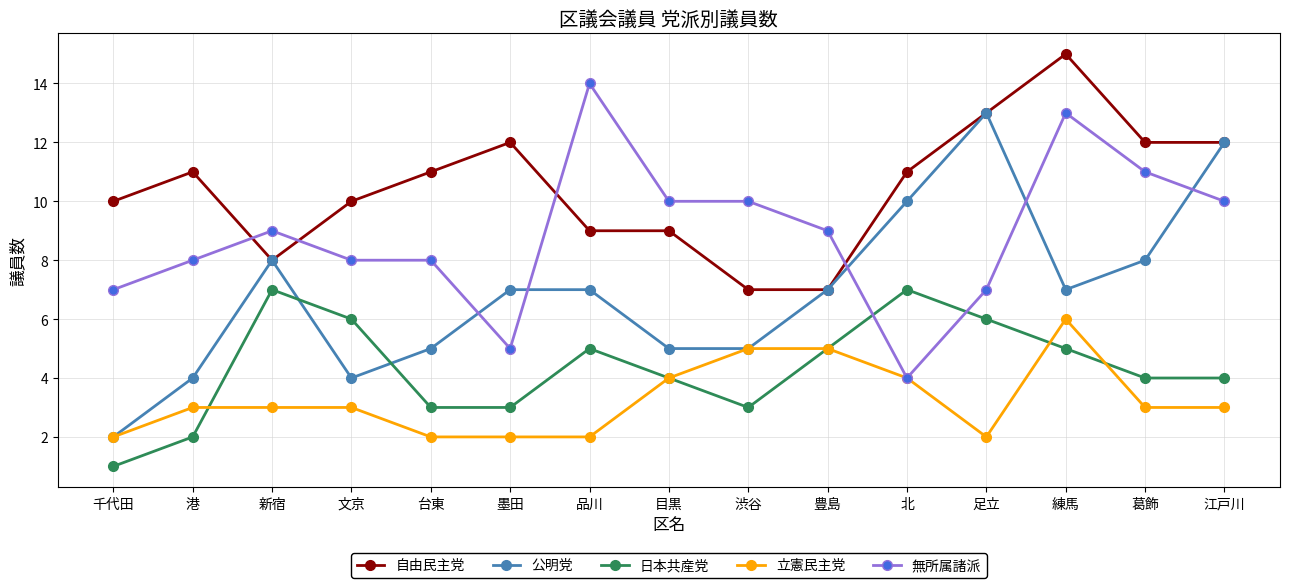

Which series ends up on top after the final intersection of 無所属諸派 and 自由民主党?

自由民主党